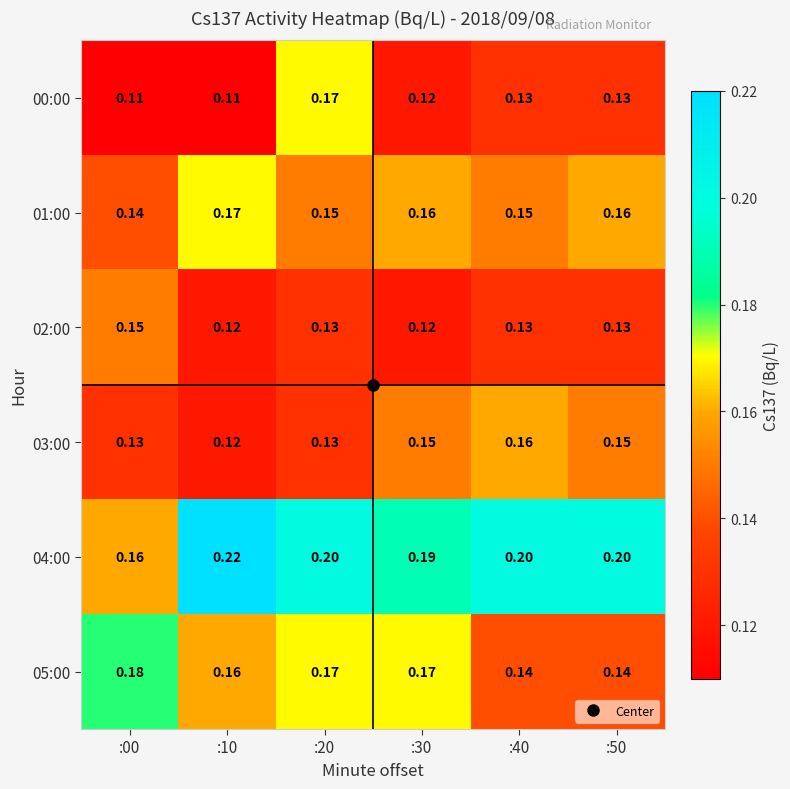

Is the value of 00:00 at :50 greater than the value of 03:00 at :40?

No